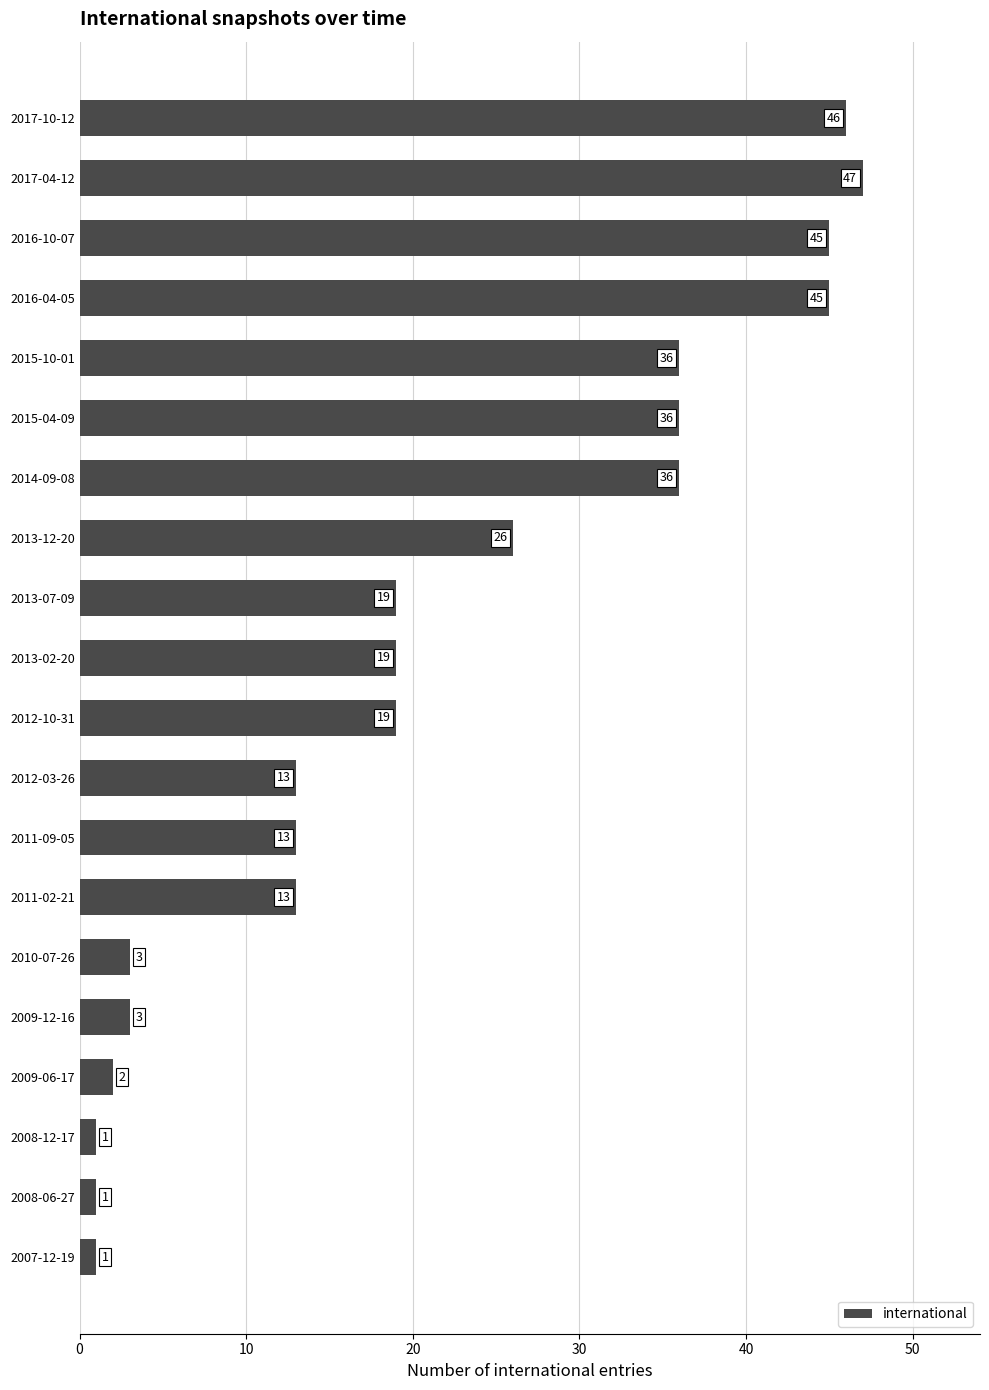

Which label corresponds to the largest value in the chart?

2017-04-12